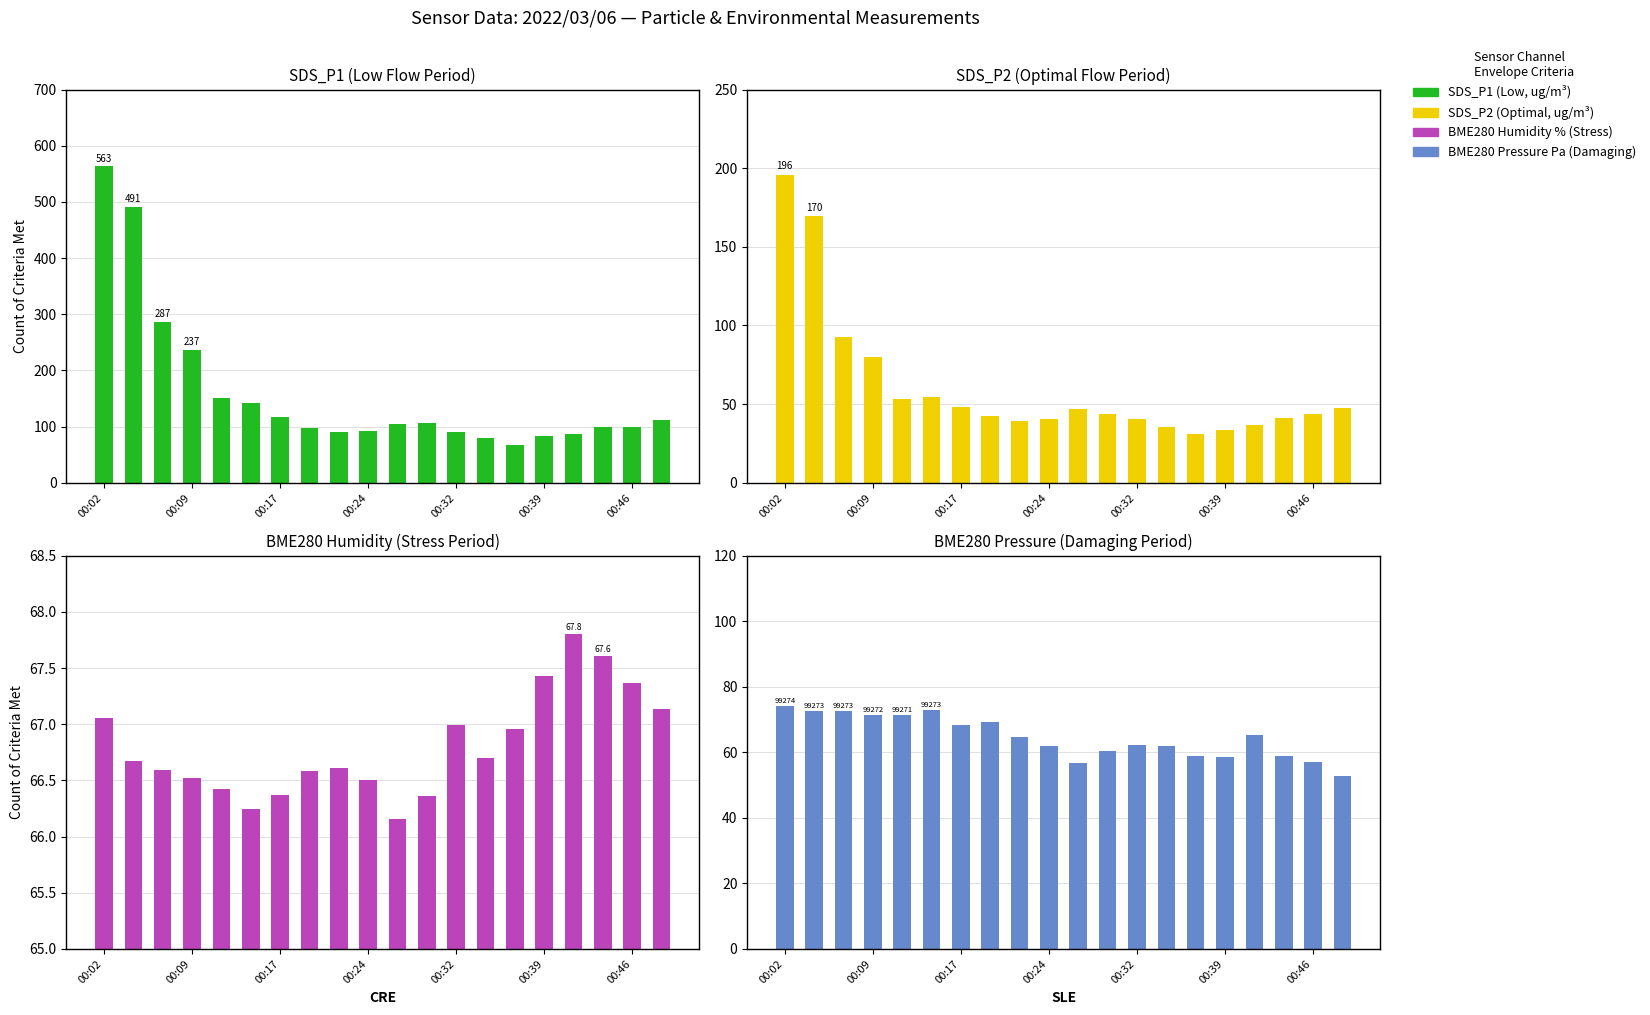

Are the bars horizontal?

No